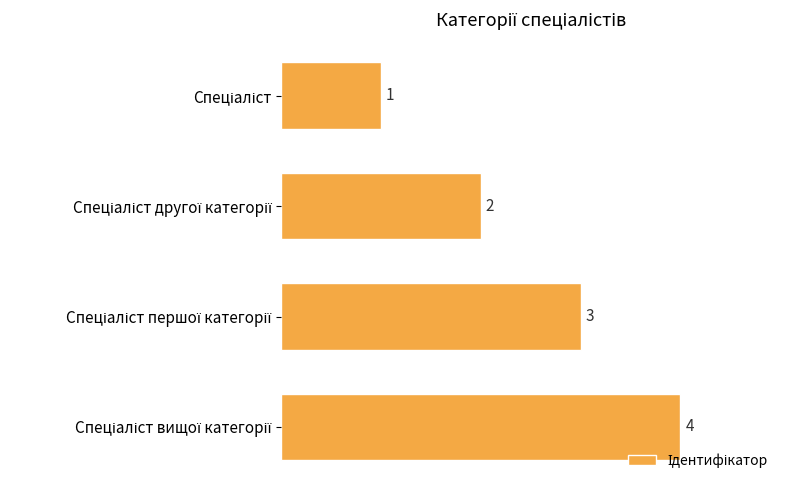

What is the greatest value displayed?

4